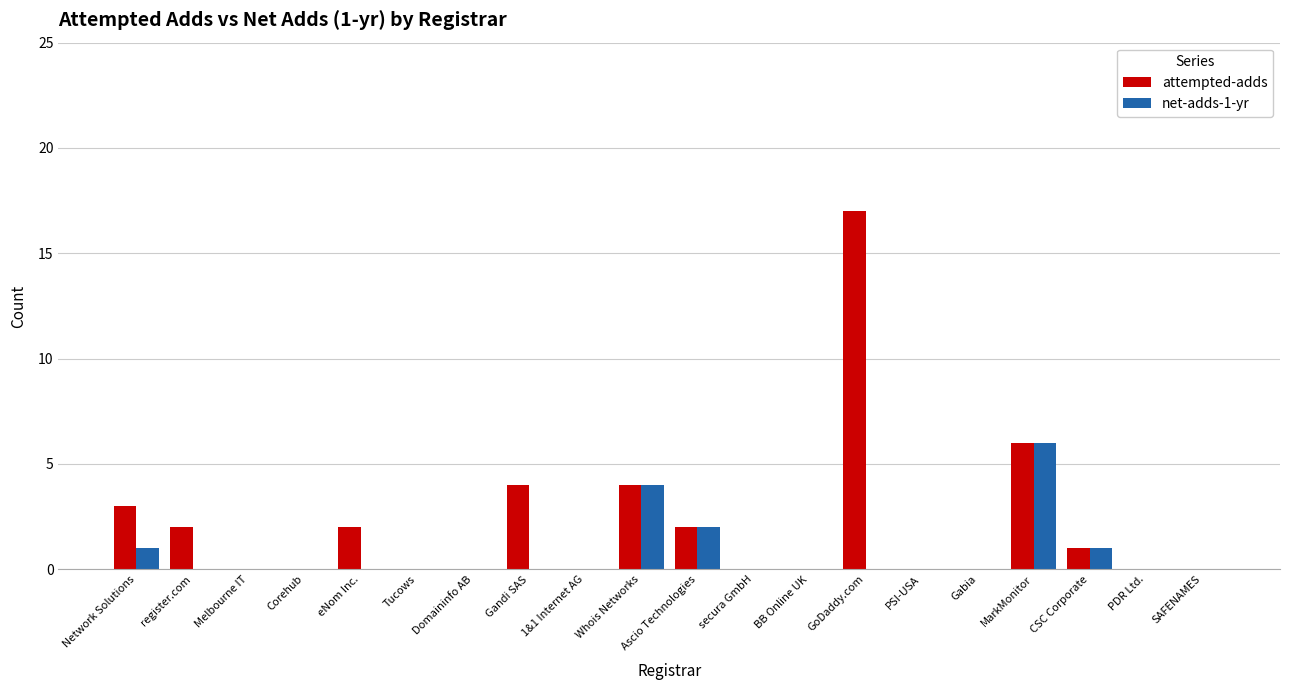

At which label is attempted-adds closest to 8?

MarkMonitor